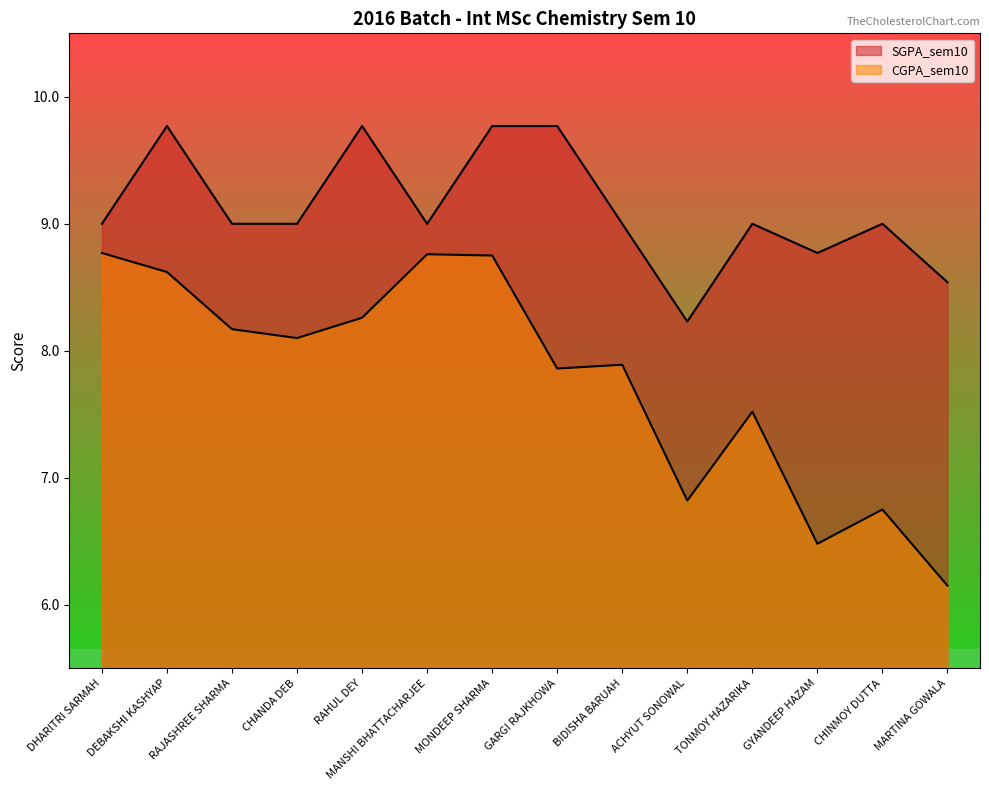

What is the value of the CGPA_sem10 point at the 6th from the left?

8.8